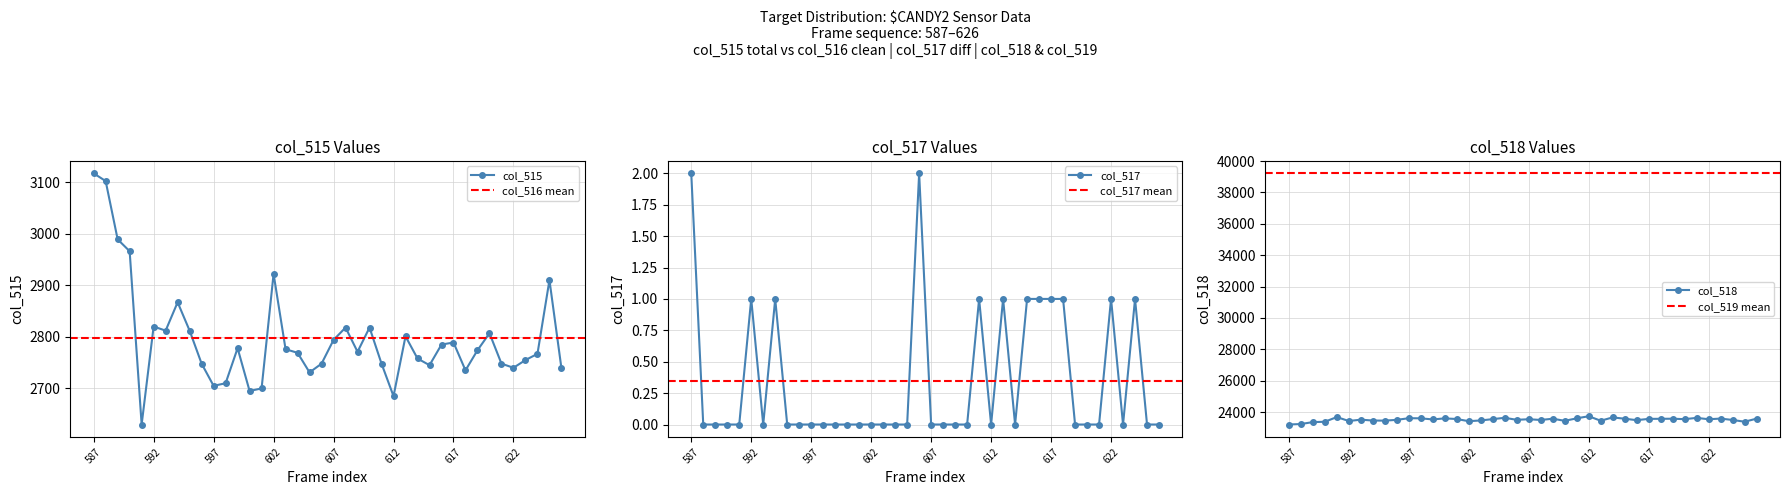

At which category is the sum across all series the highest?

612